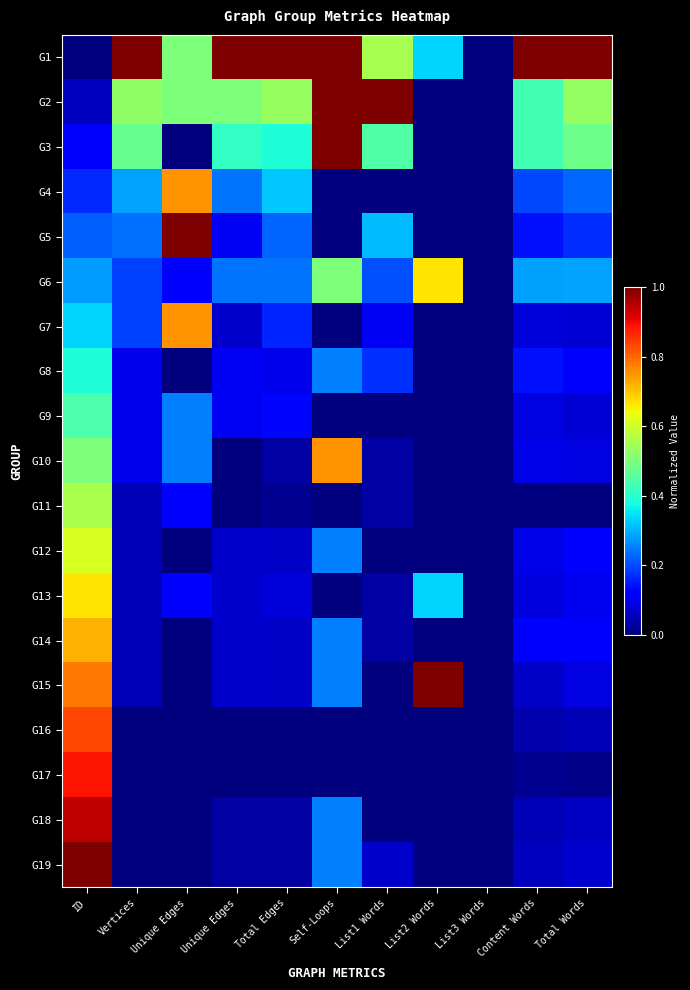

Which series has the largest range (max minus min)?

G1